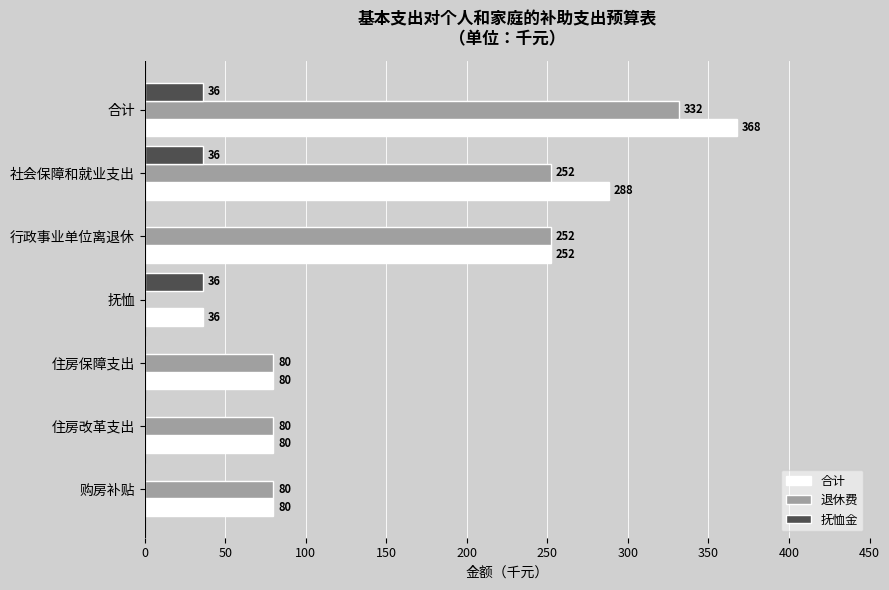

What is the approximate value of 合计 at 抚恤, to the nearest 10?

40